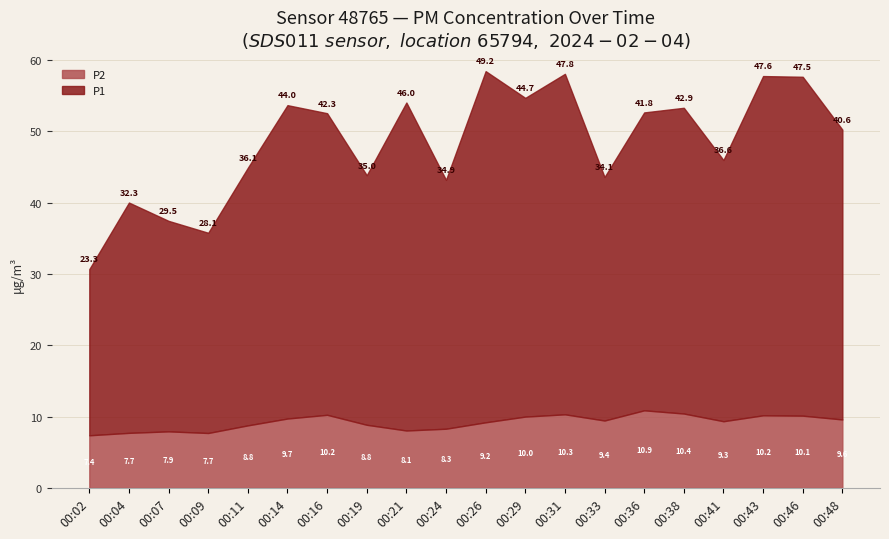

True or false: P2 and P1 cross at least once.

False